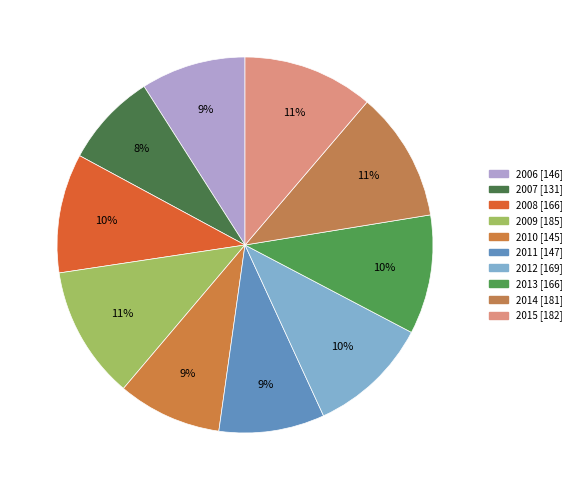

Count the number of slices in the pie.

10